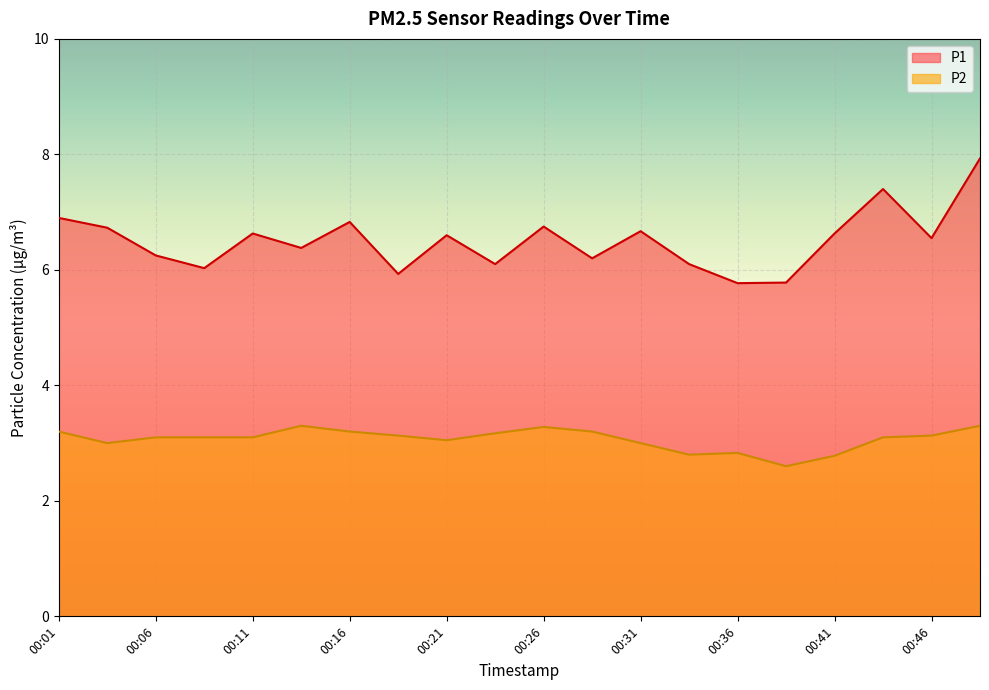

Reading left to right, extract all data points from this chart.

P1: 6.9	6.7	6.2	6.0	6.6	6.4	6.8	5.9	6.6	6.1	6.8	6.2	6.7	6.1	5.8	5.8	6.6	7.4	6.5	7.9
P2: 3.2	3.0	3.1	3.1	3.1	3.3	3.2	3.1	3.0	3.2	3.3	3.2	3.0	2.8	2.8	2.6	2.8	3.1	3.1	3.3